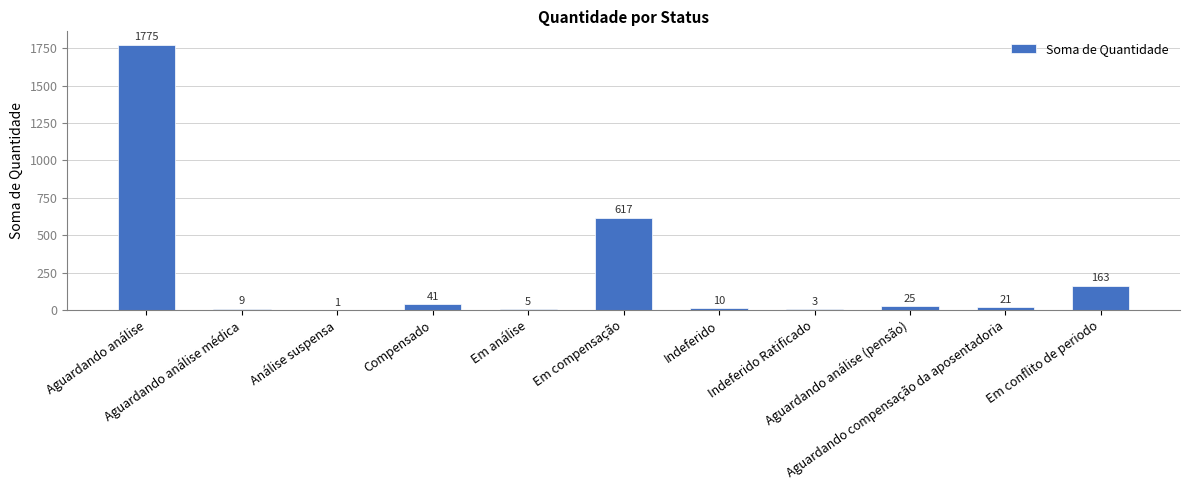

What is the ratio of the value at Em conflito de periodo to the value at Em análise?

32.6